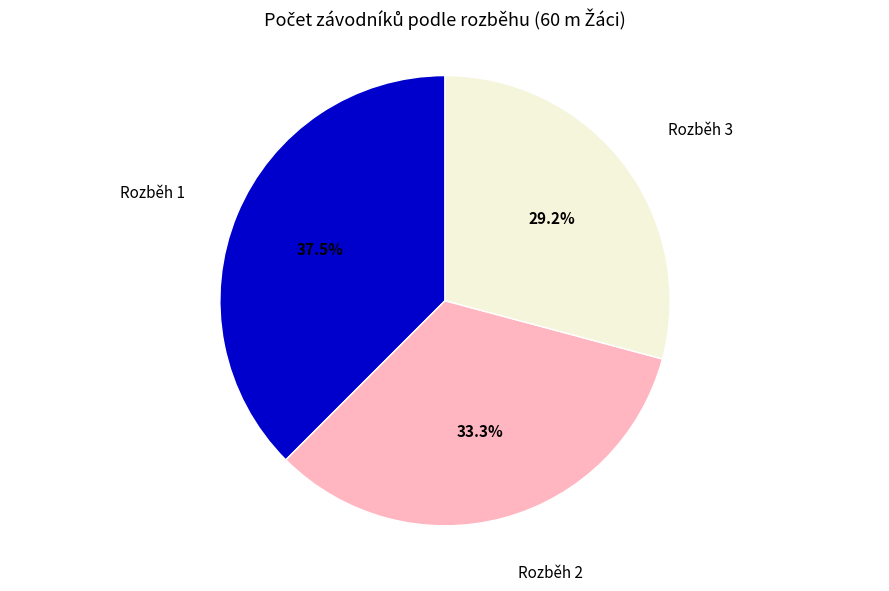

What is the ratio of the value at Rozběh 3 to the value at Rozběh 2?

0.9